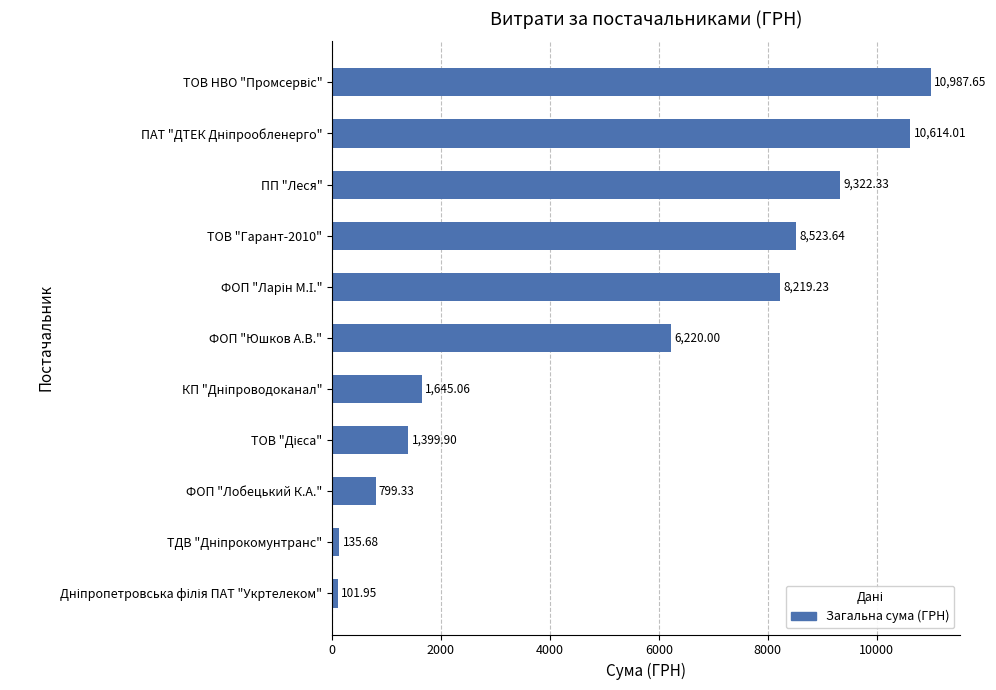

How many data points are less than 6220?

5